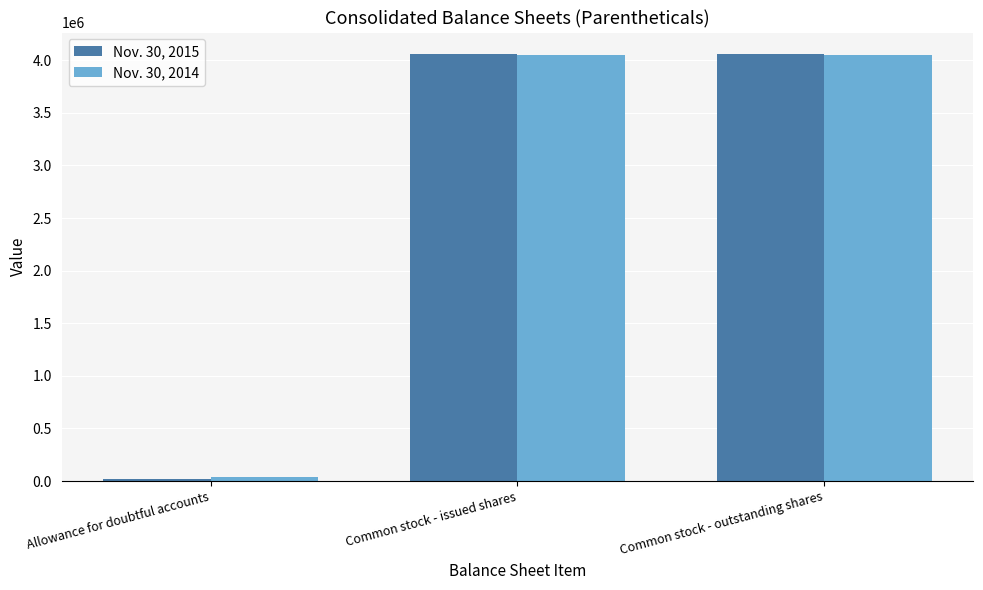

True or false: Nov. 30, 2014 has a value of 4048552 at Common stock - outstanding shares.

True